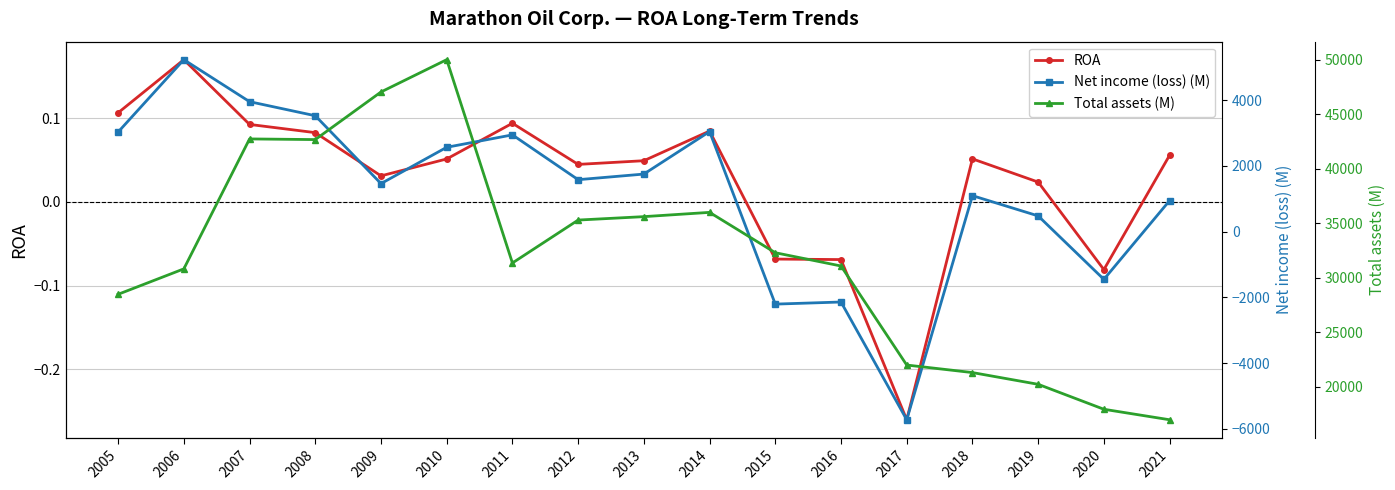

How many lines are shown in the chart?

3